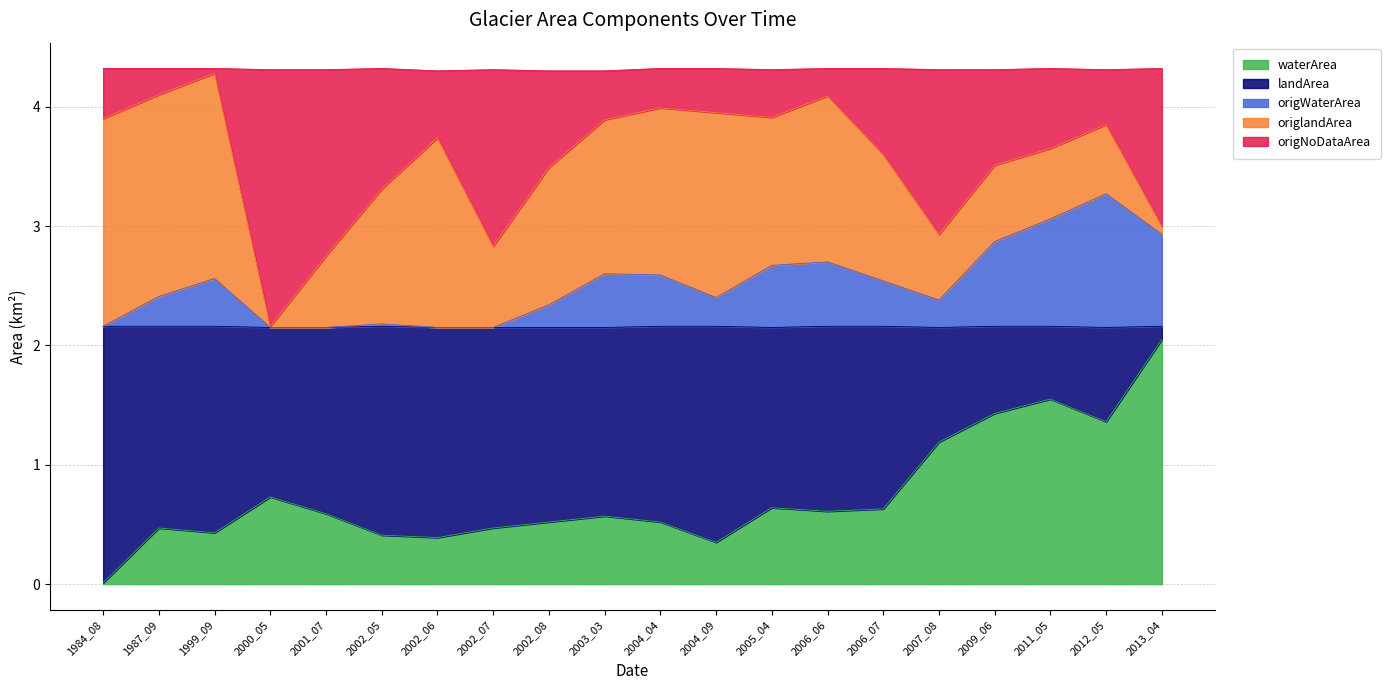

What is the total value across all series at 2012_05?

4.3